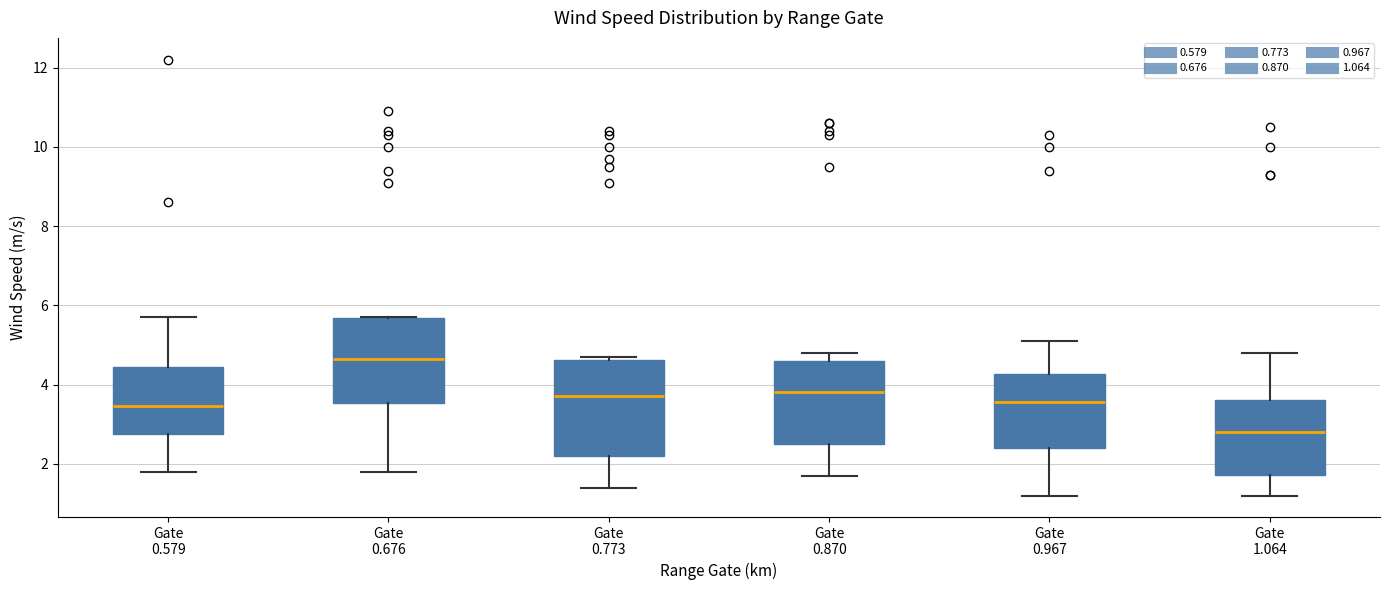

Reading left to right, transcribe this box plot: for each box, give where its median line is, the range the box spans, and where its two whiskers end, as read against the y-axis. The values are not printed on the chart, so give them approximately, as read against the axis.

Gate 0.579: median 3.4, box 2.8 to 4.4, whiskers 1.8 to 5.8
Gate 0.676: median 4.6, box 3.6 to 5.6, whiskers 1.8 to 5.8
Gate 0.773: median 3.8, box 2.2 to 4.6, whiskers 1.4 to 4.8
Gate 0.870: median 3.8, box 2.6 to 4.6, whiskers 1.8 to 4.8
Gate 0.967: median 3.6, box 2.4 to 4.2, whiskers 1.2 to 5.2
Gate 1.064: median 2.8, box 1.8 to 3.6, whiskers 1.2 to 4.8